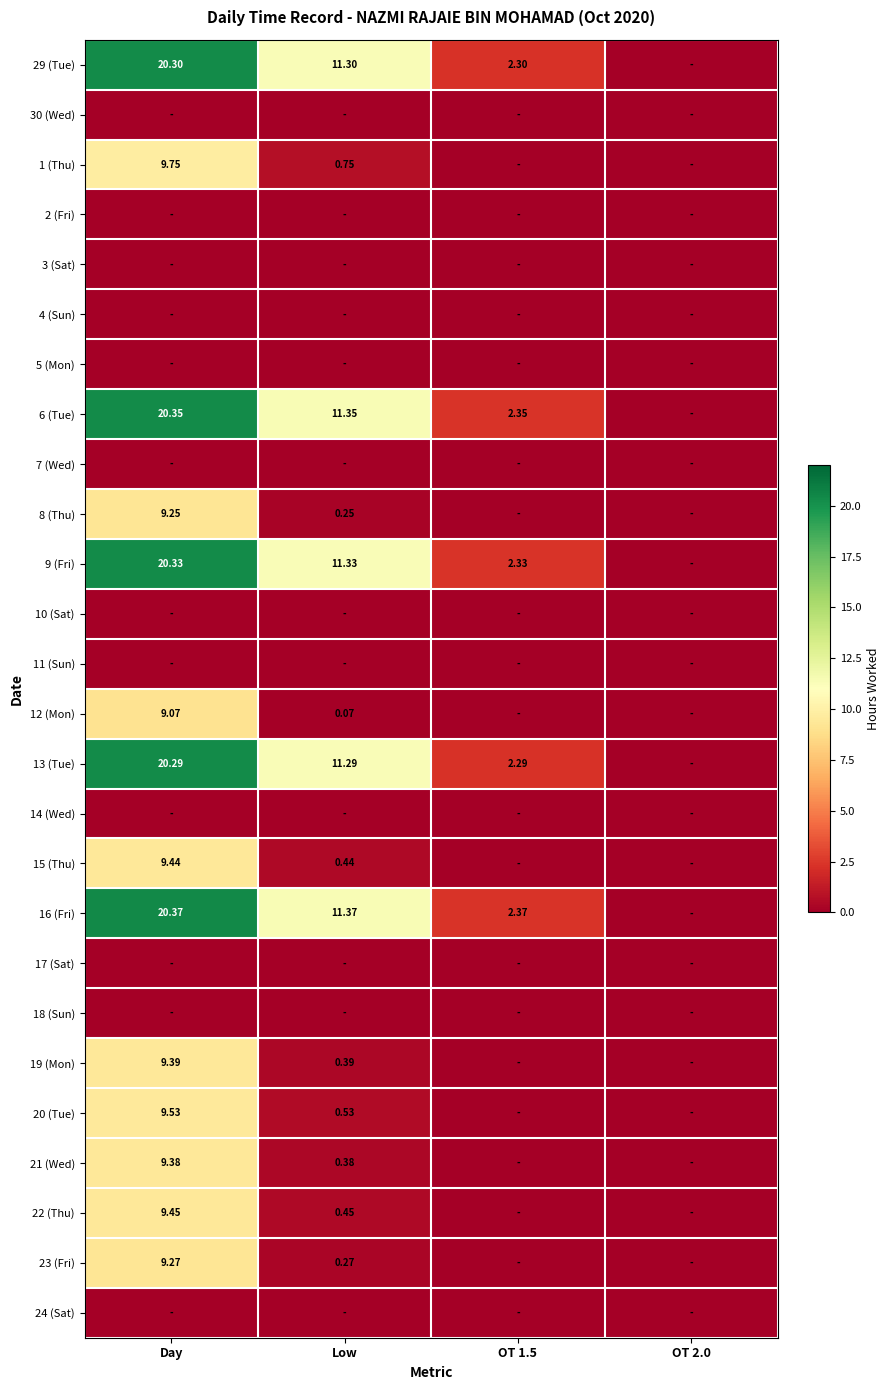

Which series has the widest spread of values?

16 (Fri)